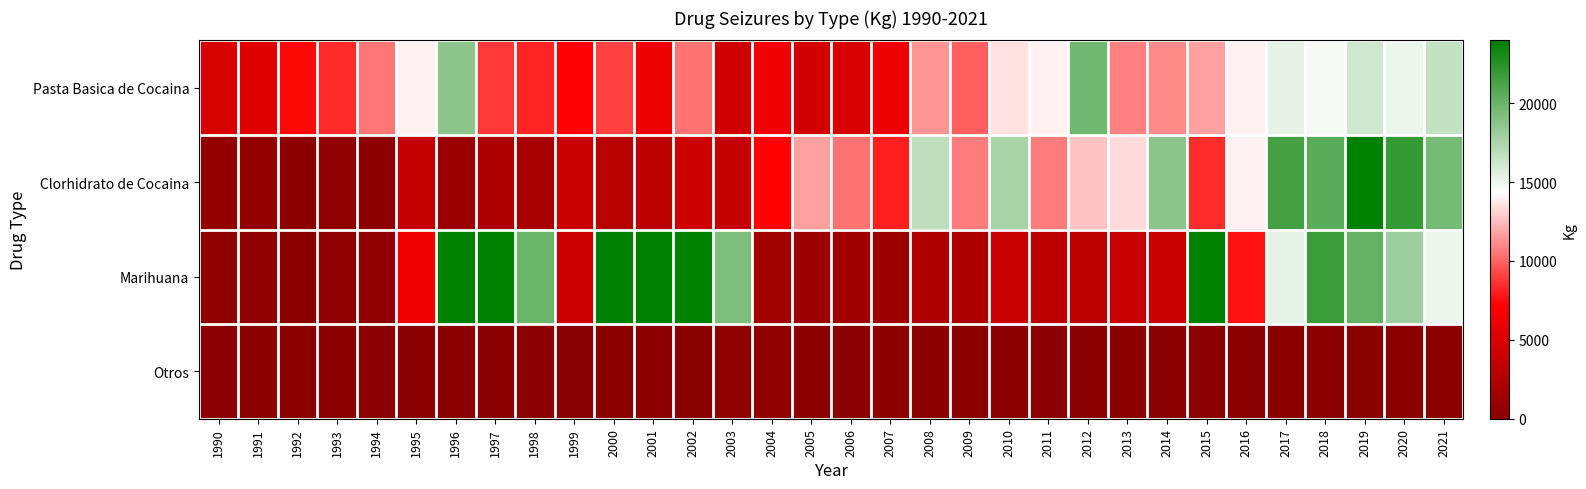

Which series has the largest total across all categories?

Marihuana